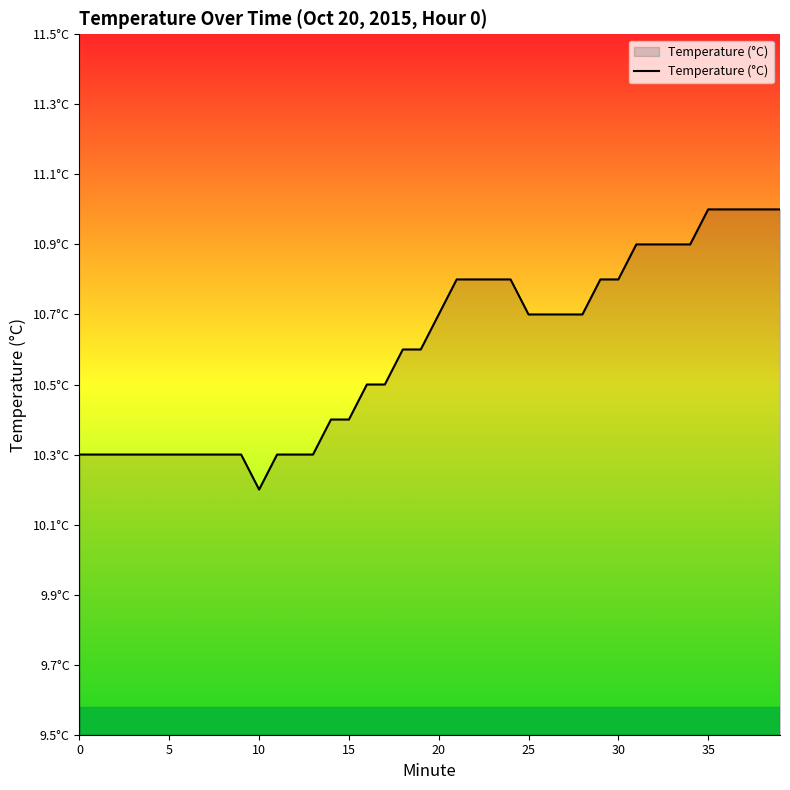

What is the greatest value displayed?

11.0